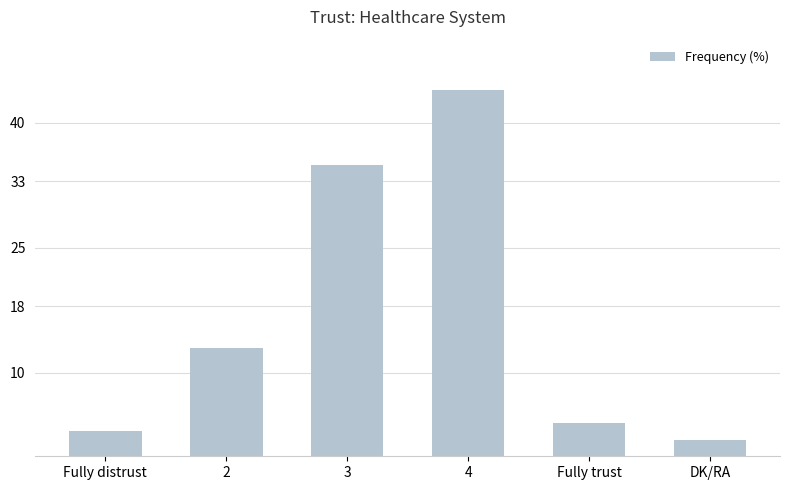

What position from the right is DK/RA?

1